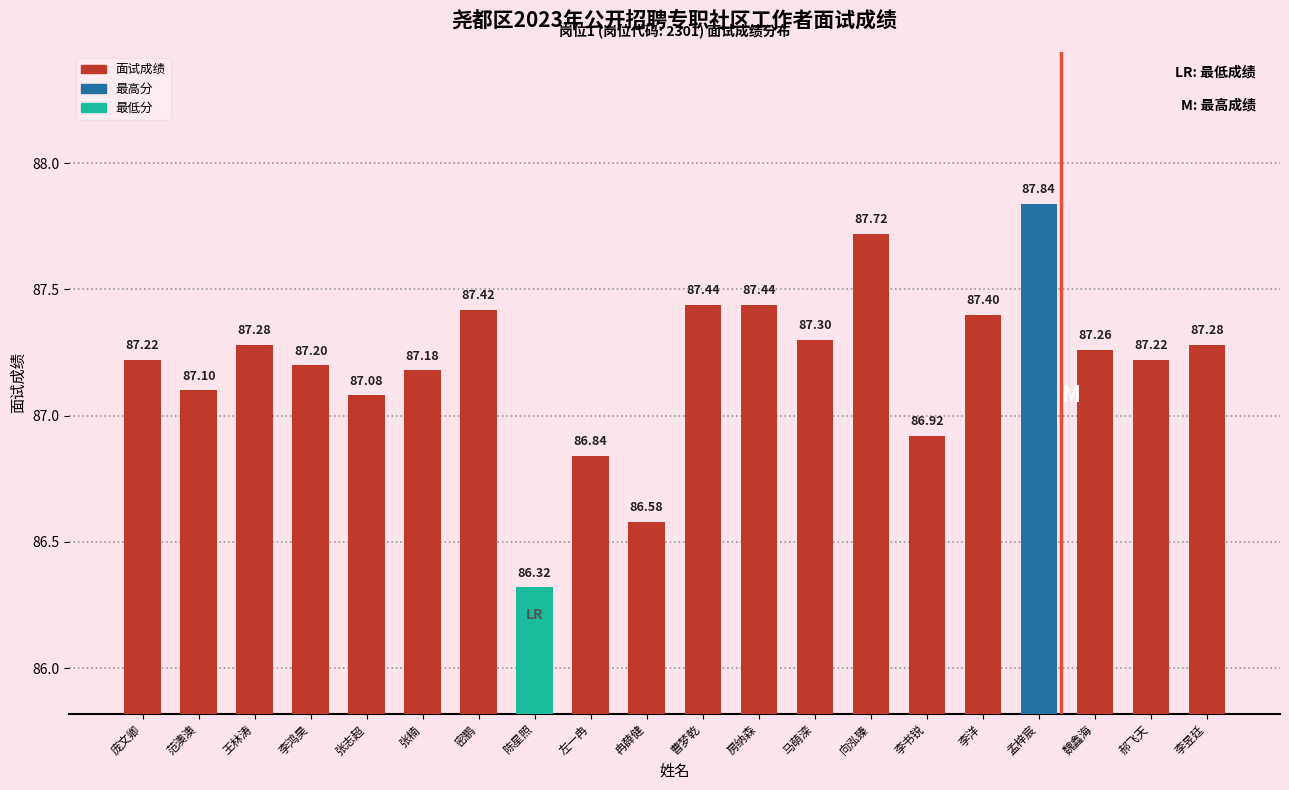

Reading left to right, list all the values displayed in this chart.

庞文卿=87.2	范澳澳=87.1	王林涛=87.3	李鸿昊=87.2	张志超=87.1	张楠=87.2	密鹏=87.4	陈星照=86.3	左一冉=86.8	冉薛健=86.6	曹梦乾=87.4	房纳森=87.4	马萌滦=87.3	向泓臻=87.7	李书锐=86.9	李洋=87.4	孟梓宸=87.8	魏鑫海=87.3	郝飞天=87.2	李昱廷=87.3